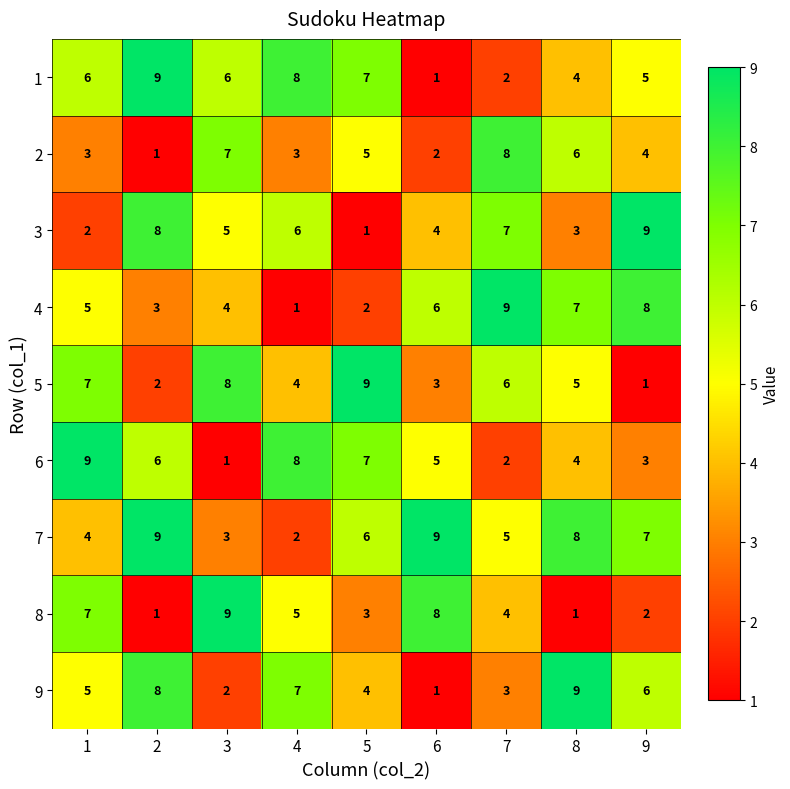

What is the total value across all series at 1?

48